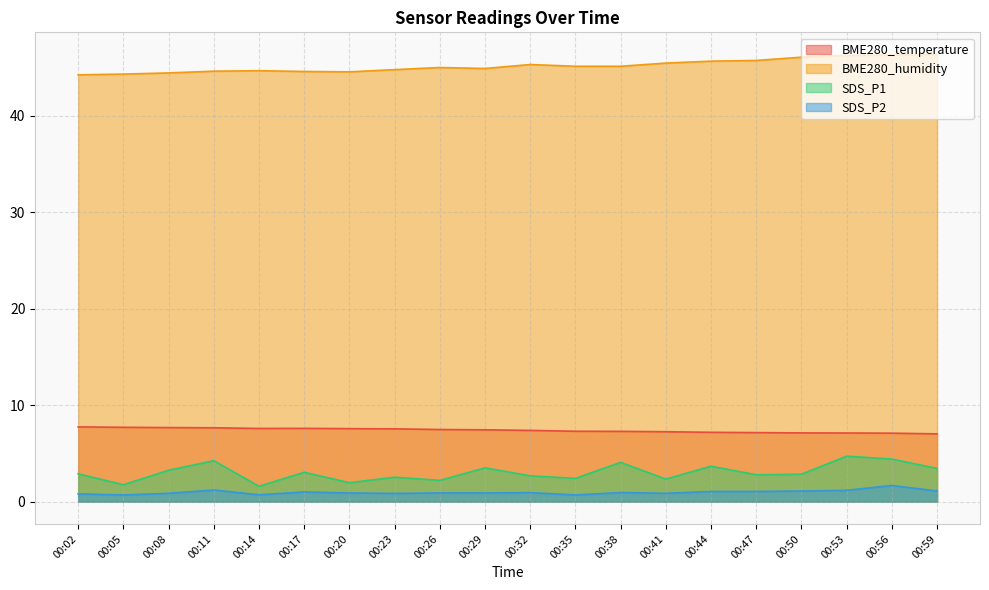

Where does the BME280_humidity series first go above 45?

00:32